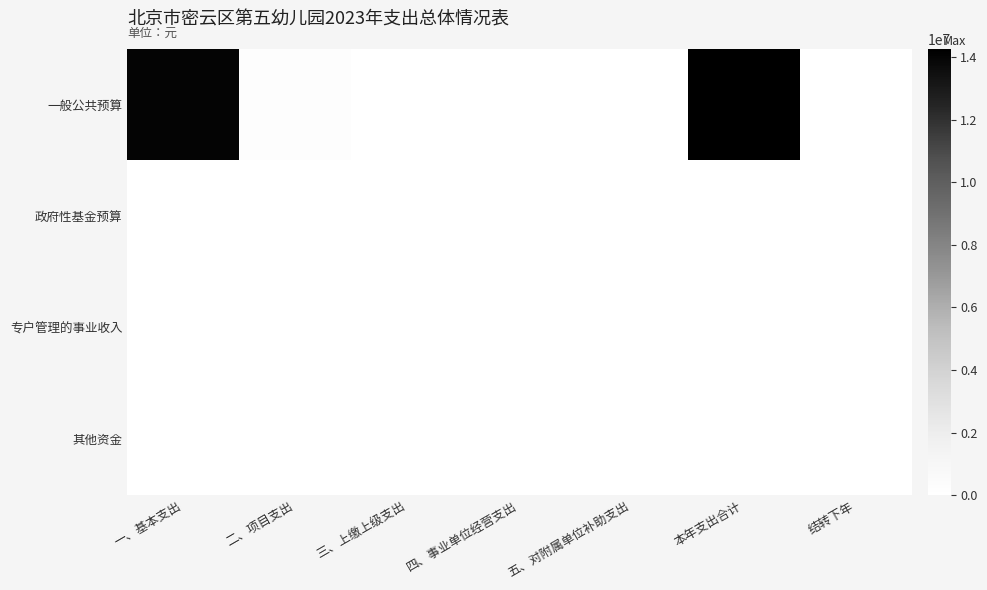

Between 四、事业单位经营支出 and 结转下年, which series saw the biggest shift?

一般公共预算